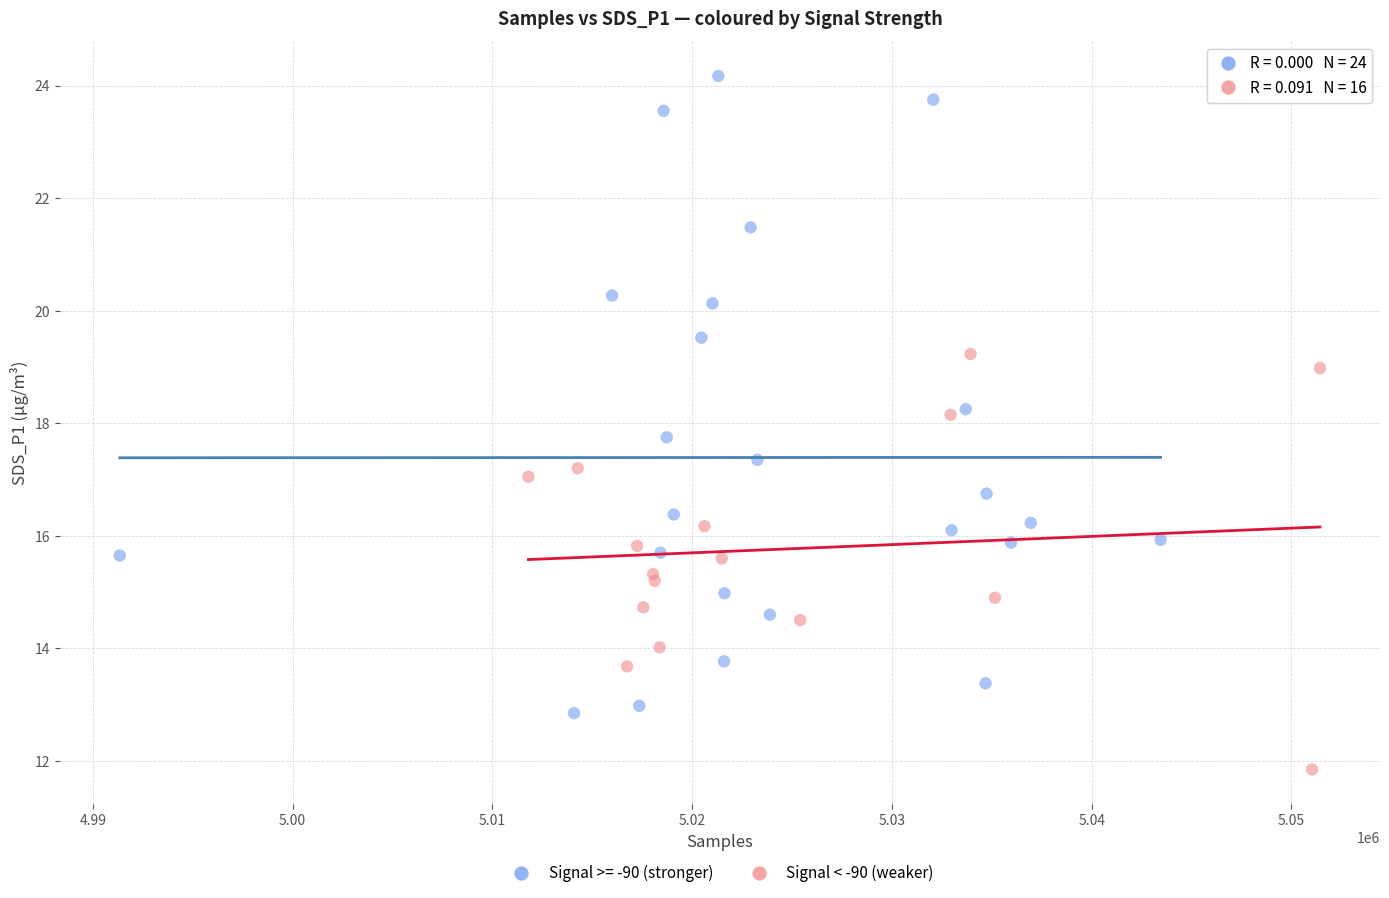

Which series contains the lowest Y value?

Signal < -90 (weaker)